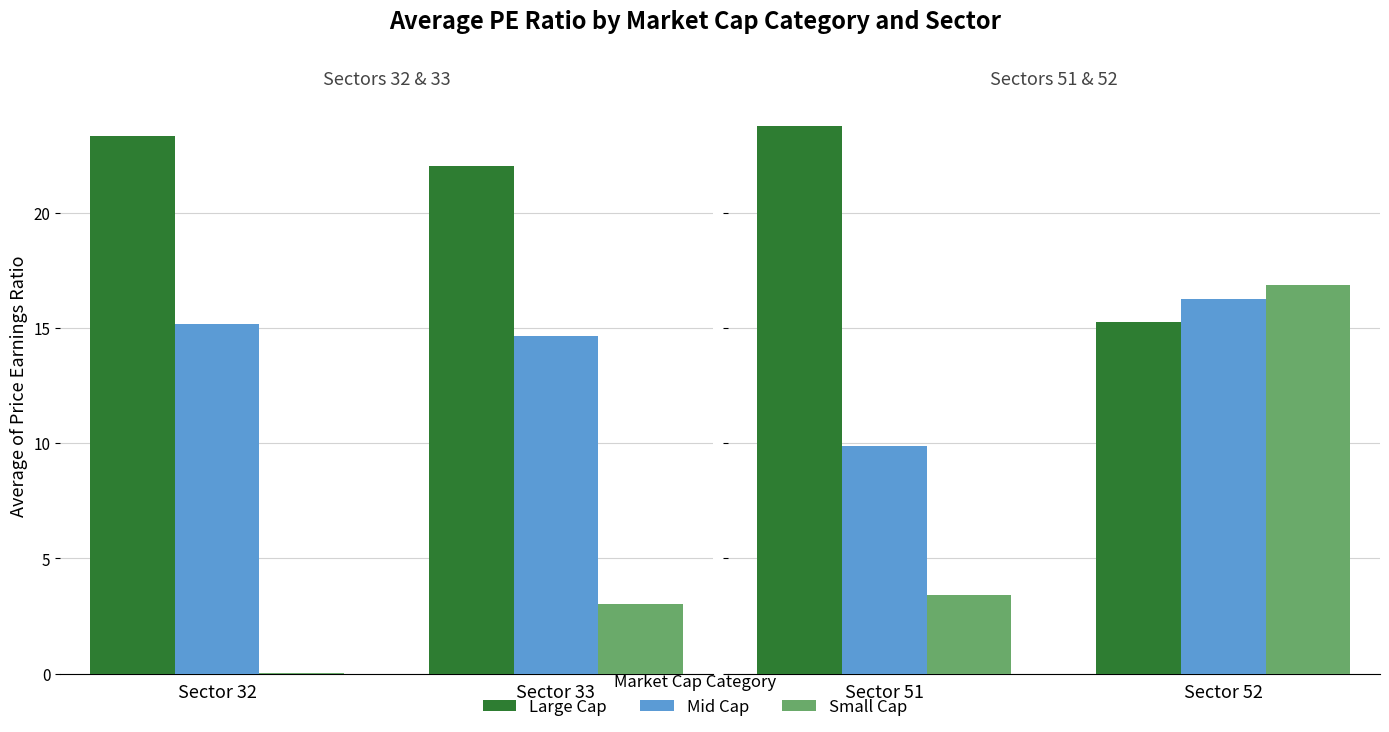

At which category does the chart reach its minimum across all series?

Sector 51